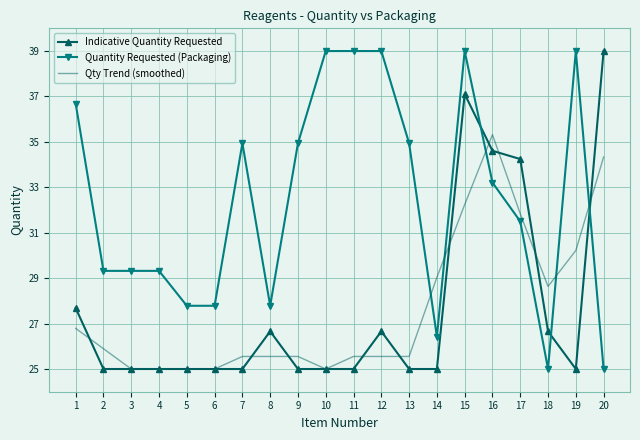

At which label is Indicative Quantity Requested closest to 32?

17